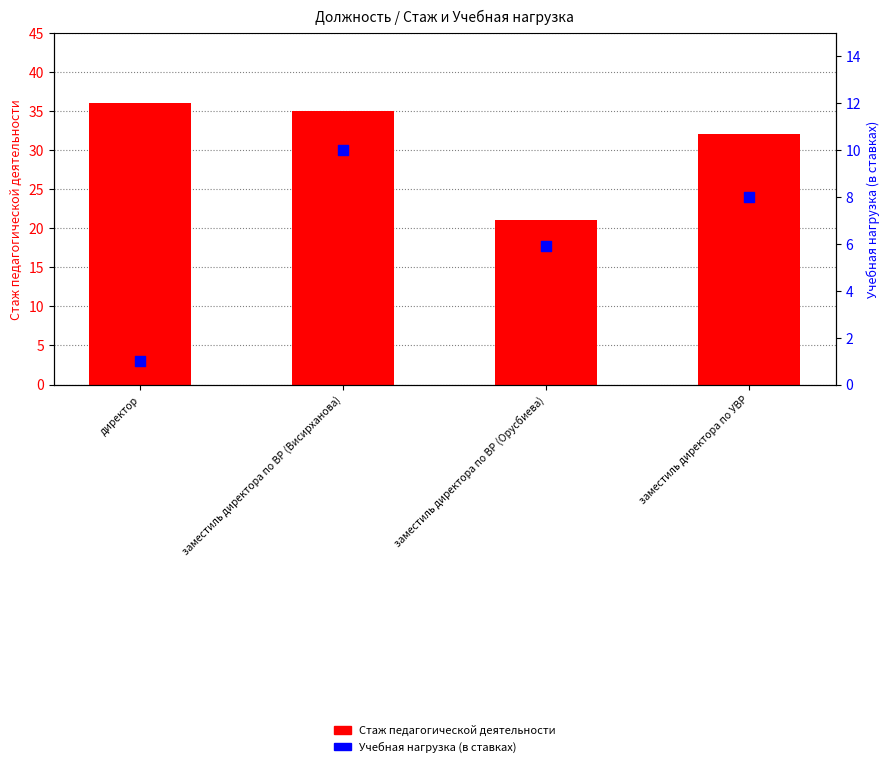

Which series has the widest spread of Y values?

Стаж педагогической деятельности